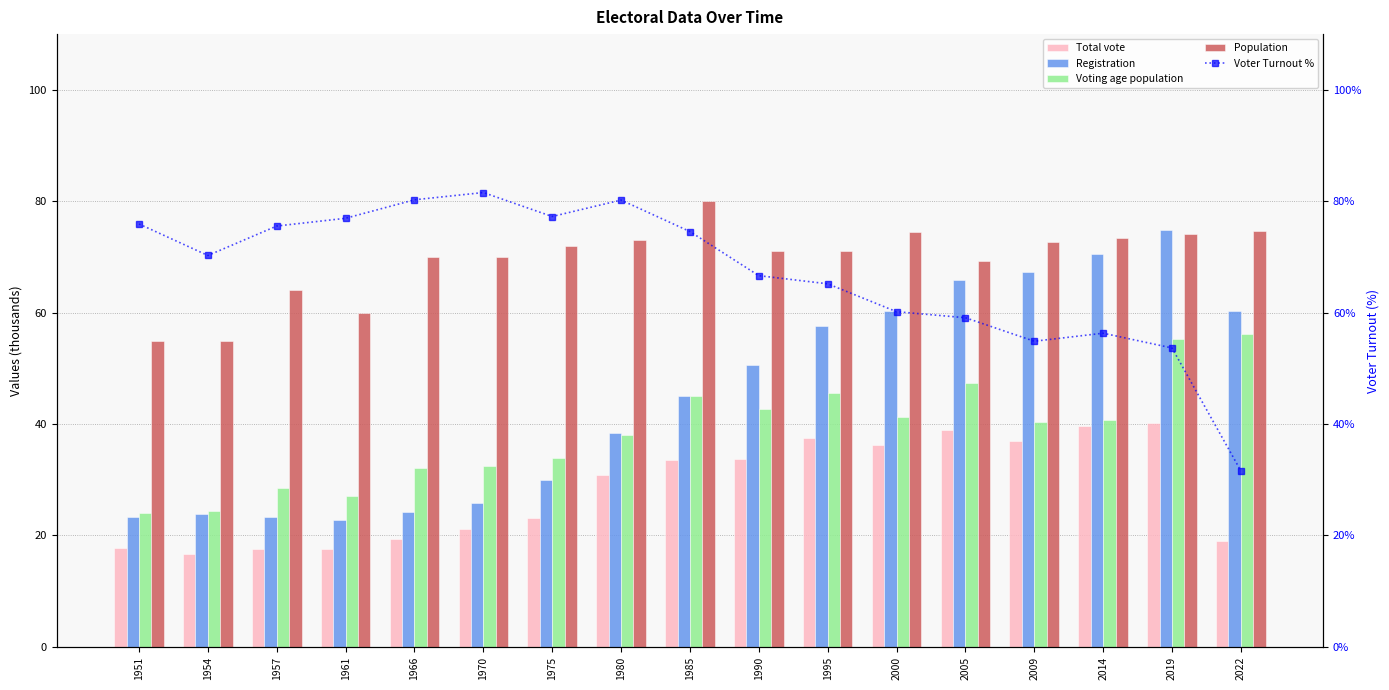

What is the value of the Registration bar at the 12th from the left?

60.3